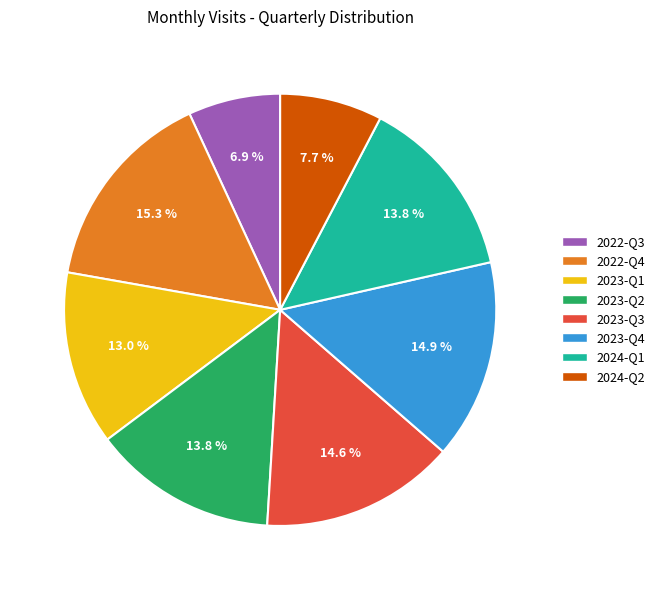

Which category has the smallest portion of the pie?

2022-Q3